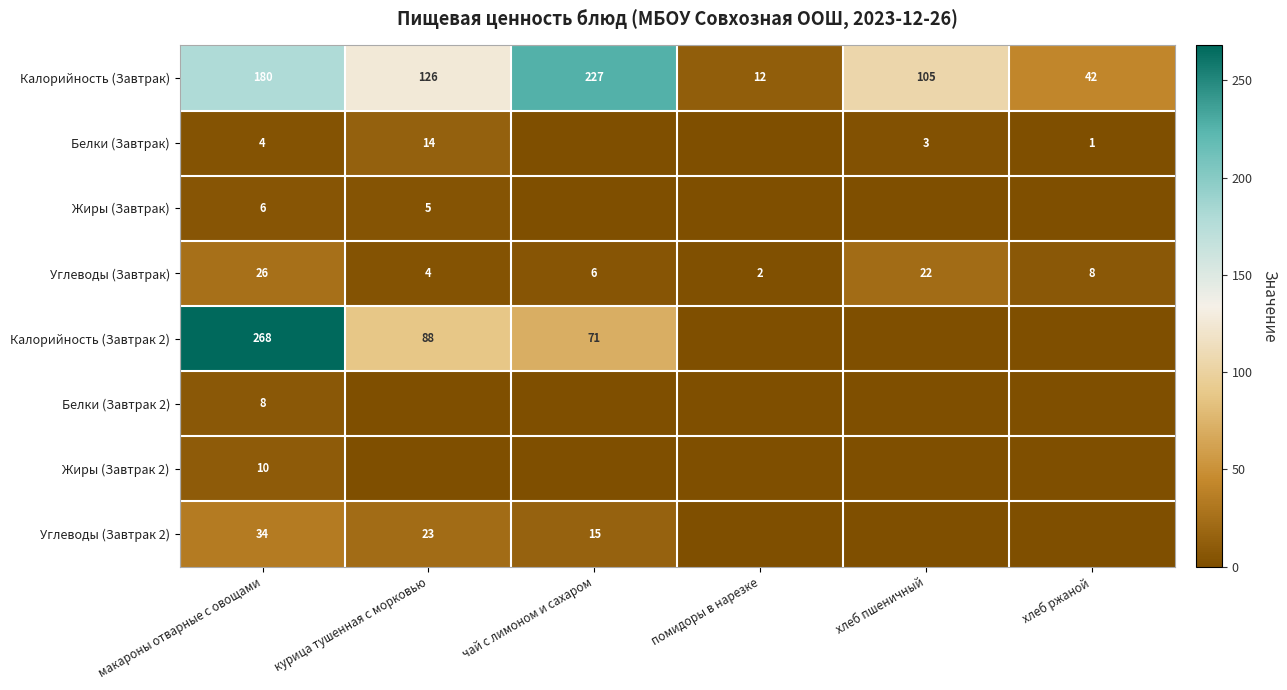

What is the average value of the Углеводы (Завтрак) series?

11